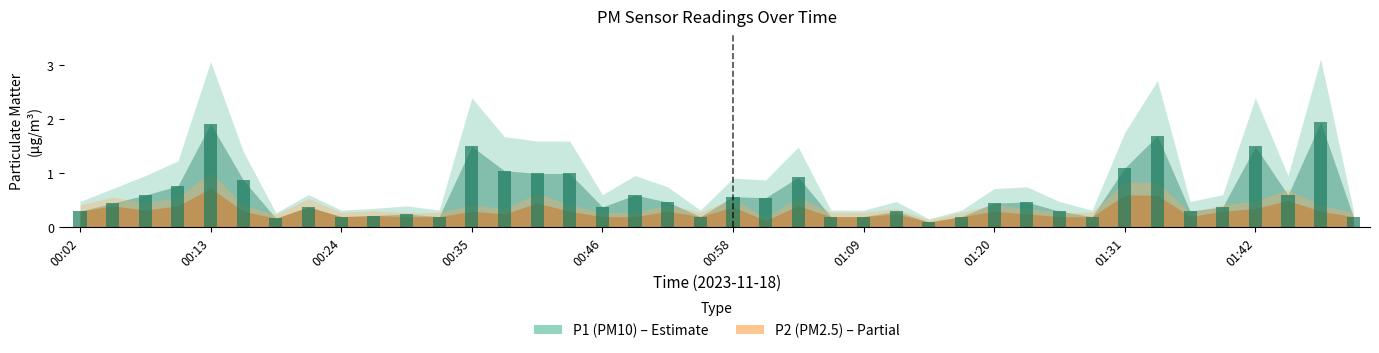

At which category does the chart reach its minimum across all series?

26